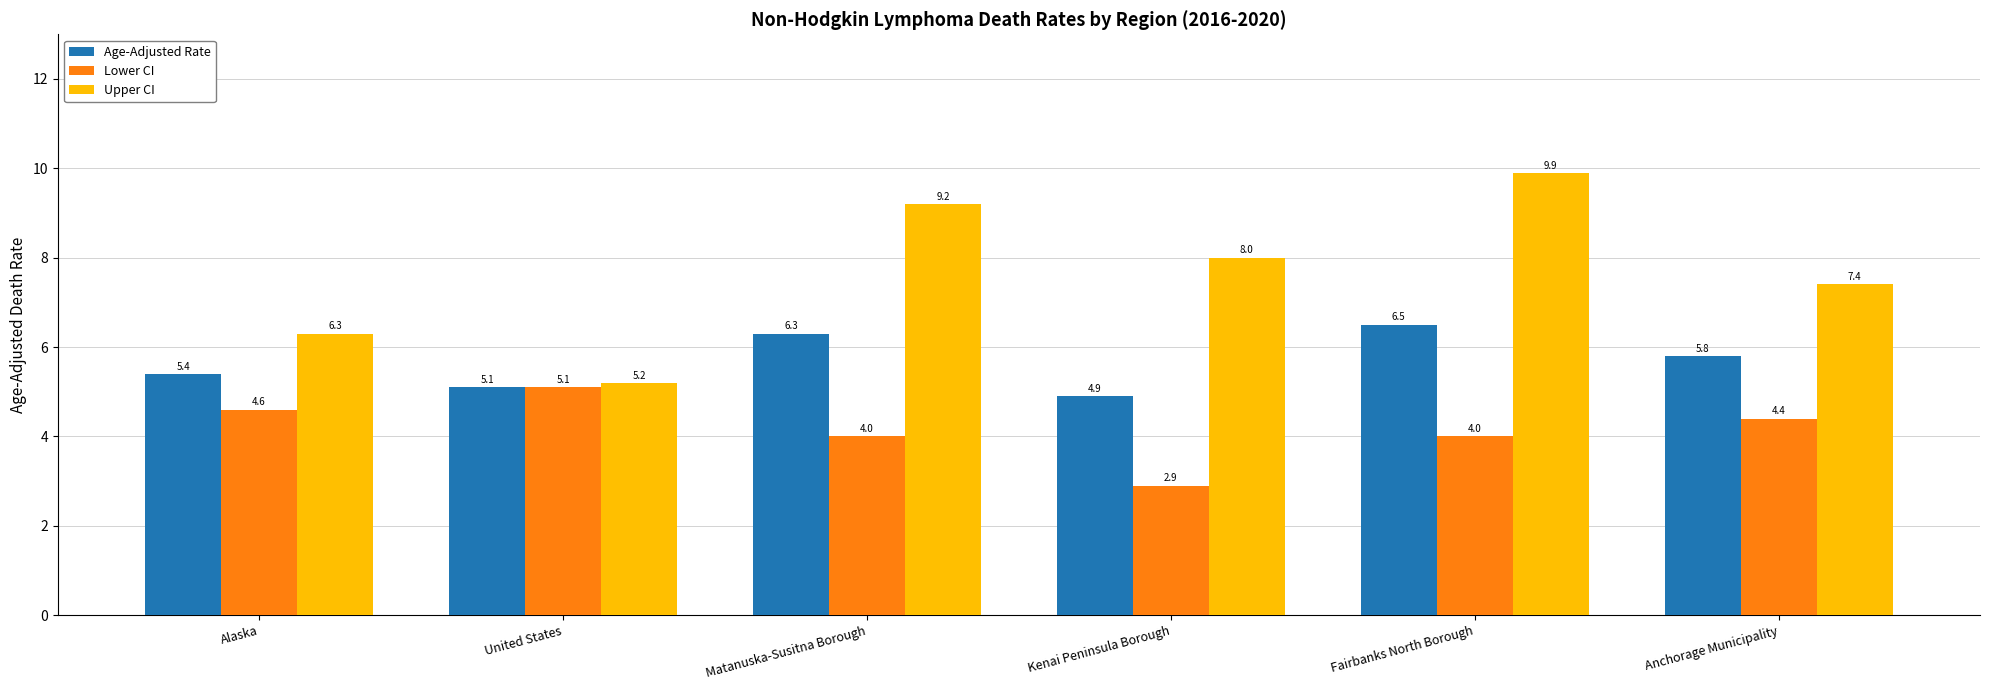

The Lower CI series shows 6.4 at Anchorage Municipality. True or false?

False